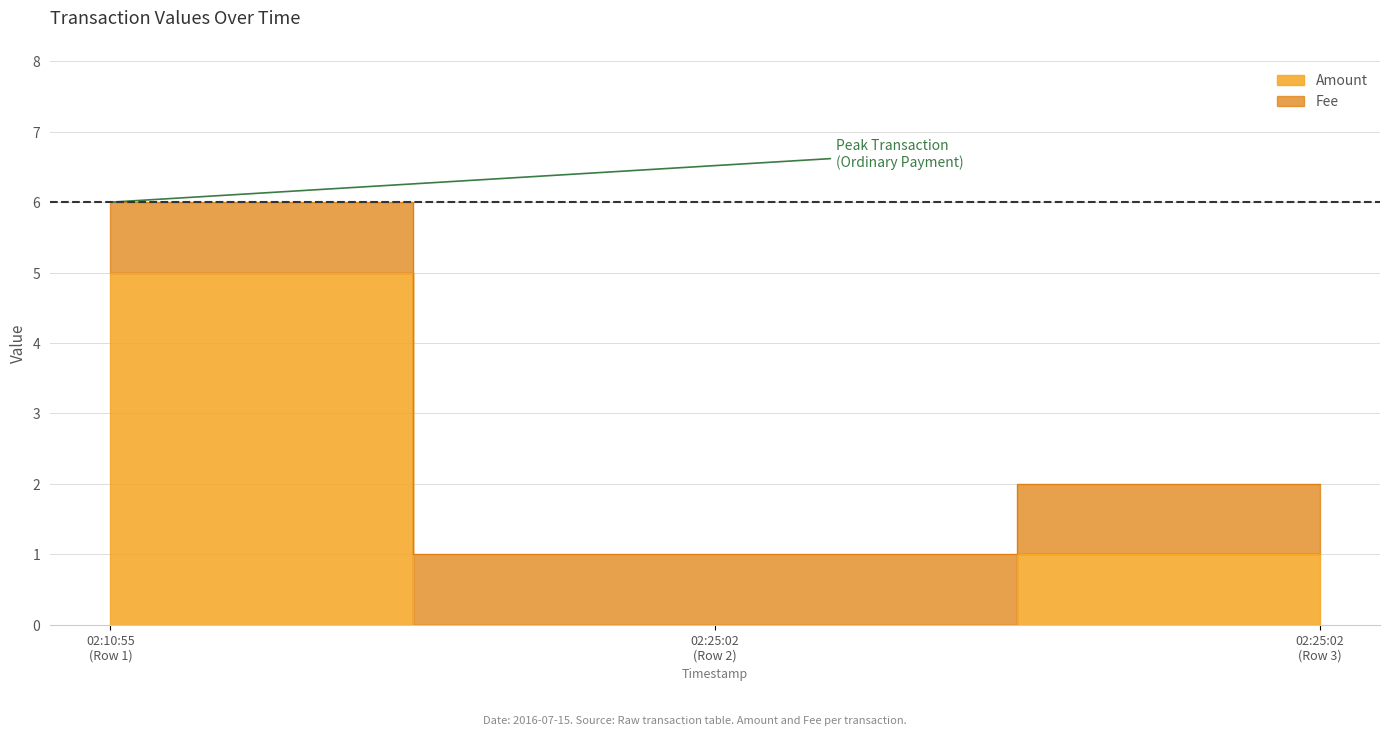

At which category does the chart reach its peak across all series?

02:10:55 (Row 1)